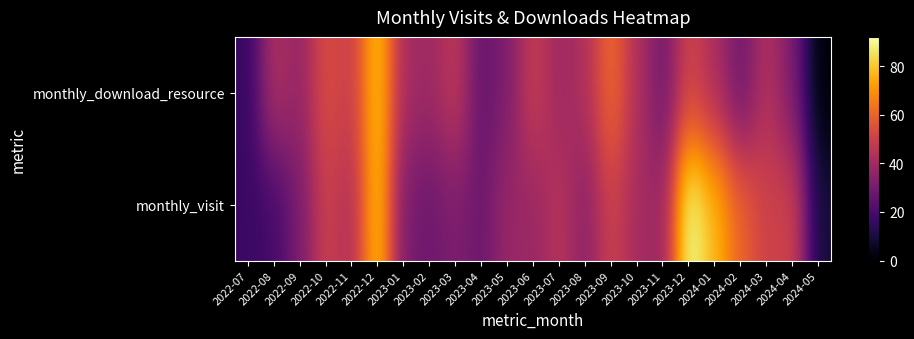

At which category is the sum across all series the highest?

2022-12